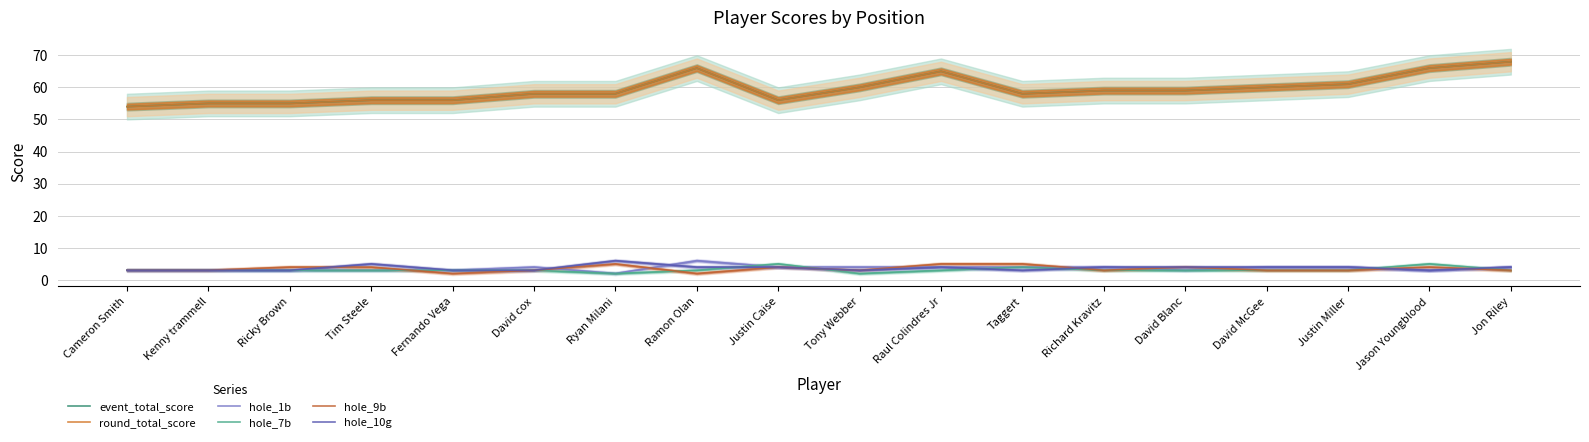

The value of hole_7b at Jason Youngblood is 9. True or false?

False